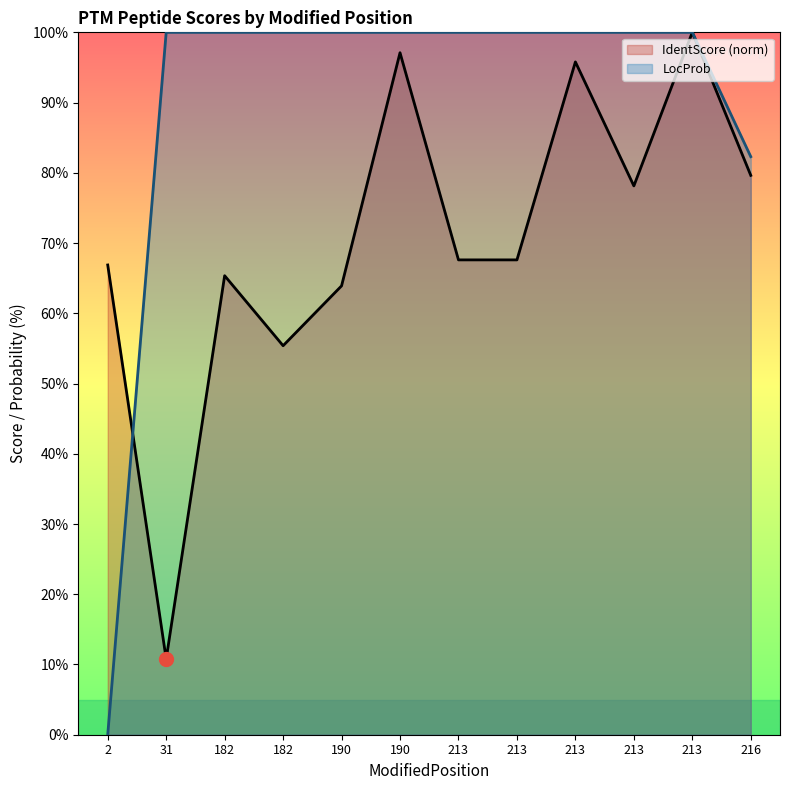

Which series has the largest range (max minus min)?

LocProb